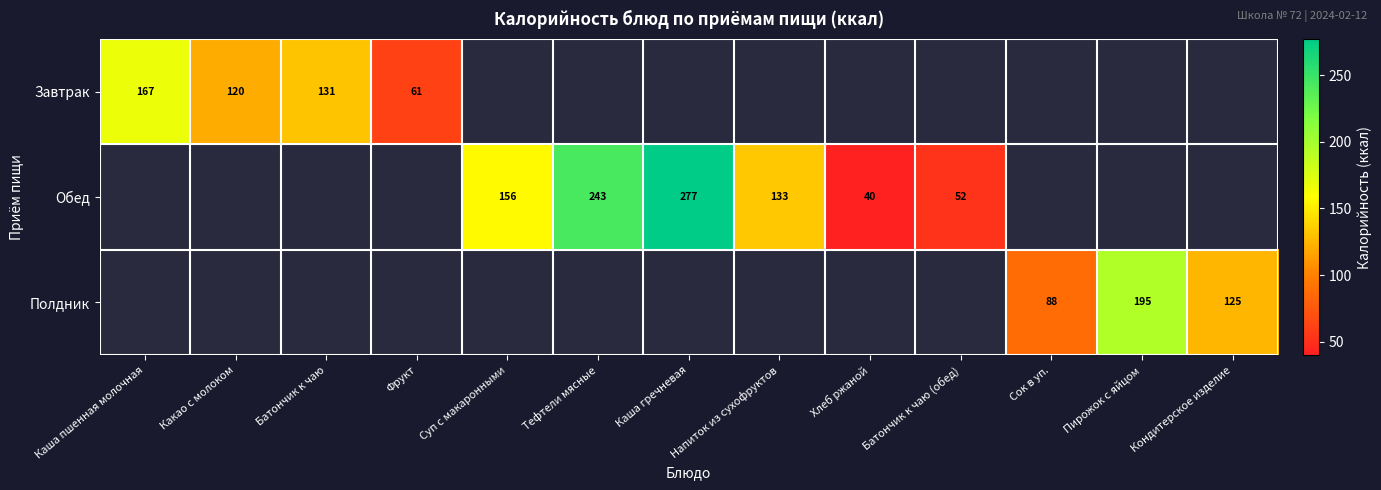

The Обед series shows 243 at Тефтели мясные. True or false?

True